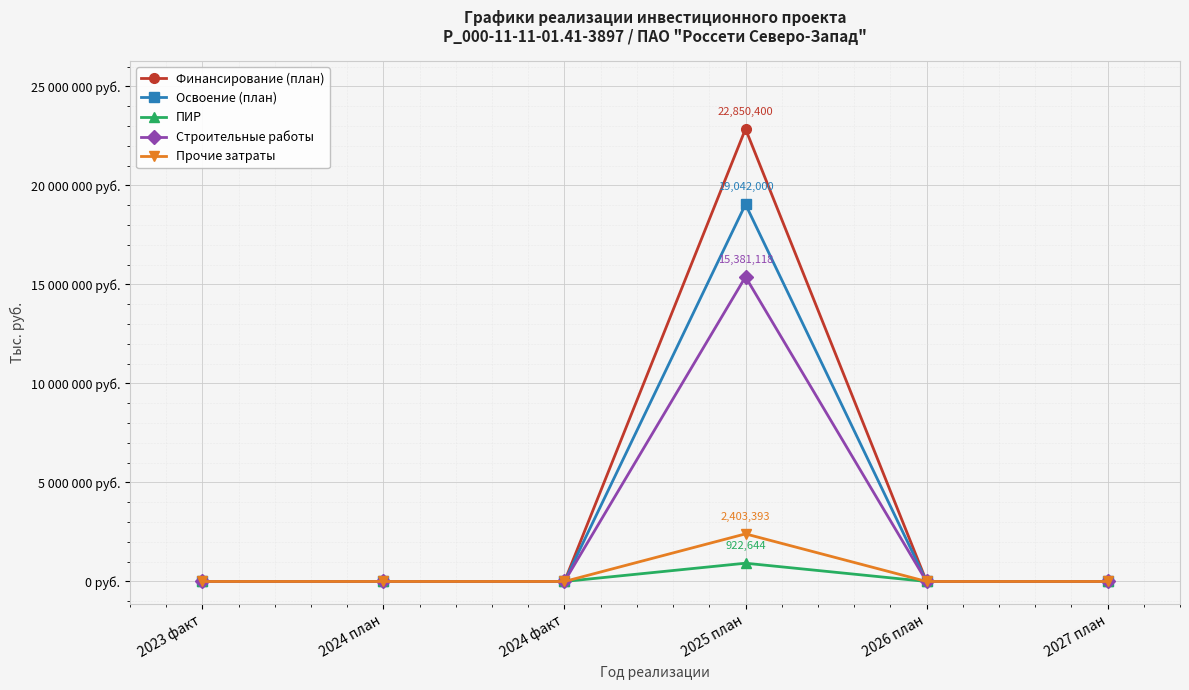

Is the value of Строительные работы at 2023 факт greater than the value of Прочие затраты at 2027 план?

No